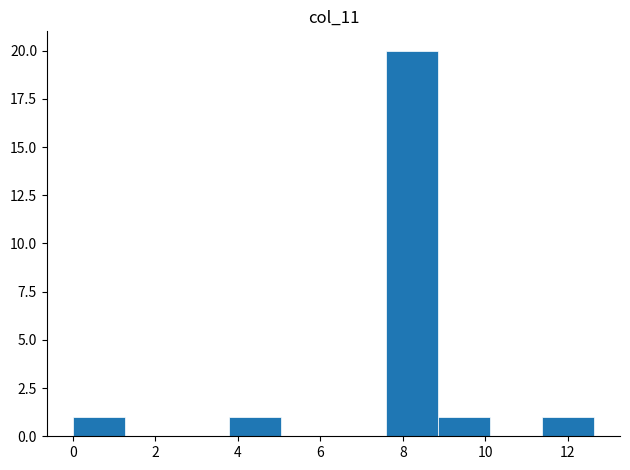

Reading left to right, list every bar in this chart as the range it spans on the x-axis followed by its height. Neither the bar edges nor the heights are printed on the chart, so give them approximately, as read against the axes.

0.0 to 1.2: 1
1.2 to 2.6: 0
2.6 to 3.8: 0
3.8 to 5.0: 1
5.0 to 6.4: 0
6.4 to 7.6: 0
7.6 to 8.8: 20
8.8 to 10.2: 1
10.2 to 11.4: 0
11.4 to 12.6: 1